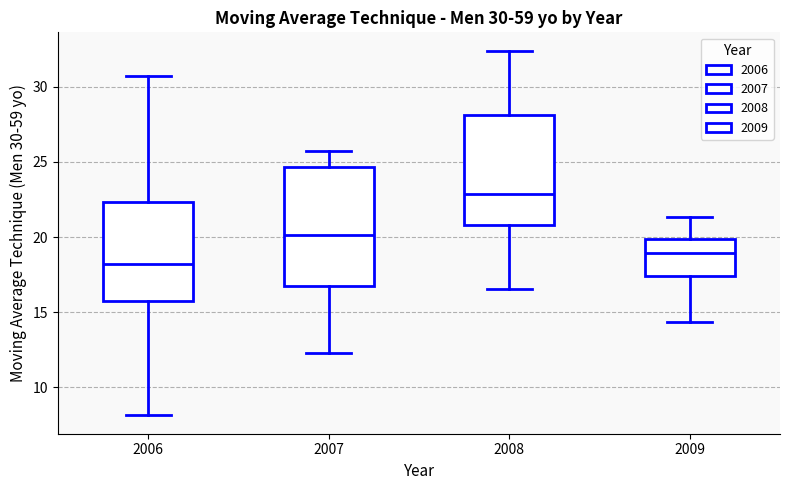

Which box is the tallest, from its lower edge to its upper edge?

2007